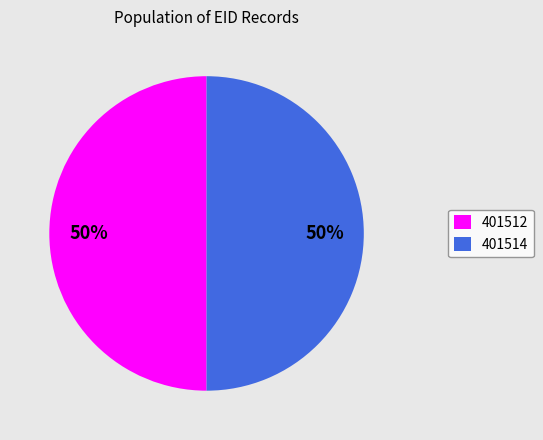

Is the sum of 401512 and 401514 greater than half?

Yes